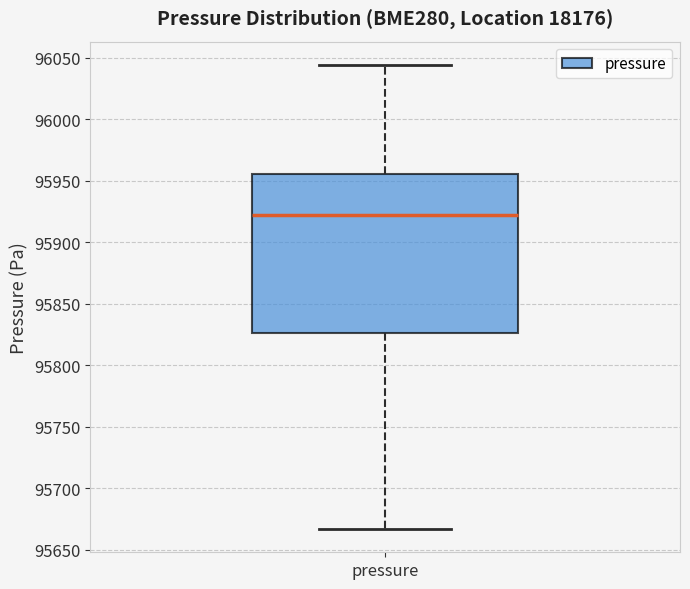

Transcribe this box plot: give where the median line is, the range the box spans, and where the two whiskers end, as read against the y-axis. The values are not printed on the chart, so give them approximately, as read against the axis.

median 95920, box 95825 to 95955, whiskers 95665 to 96045